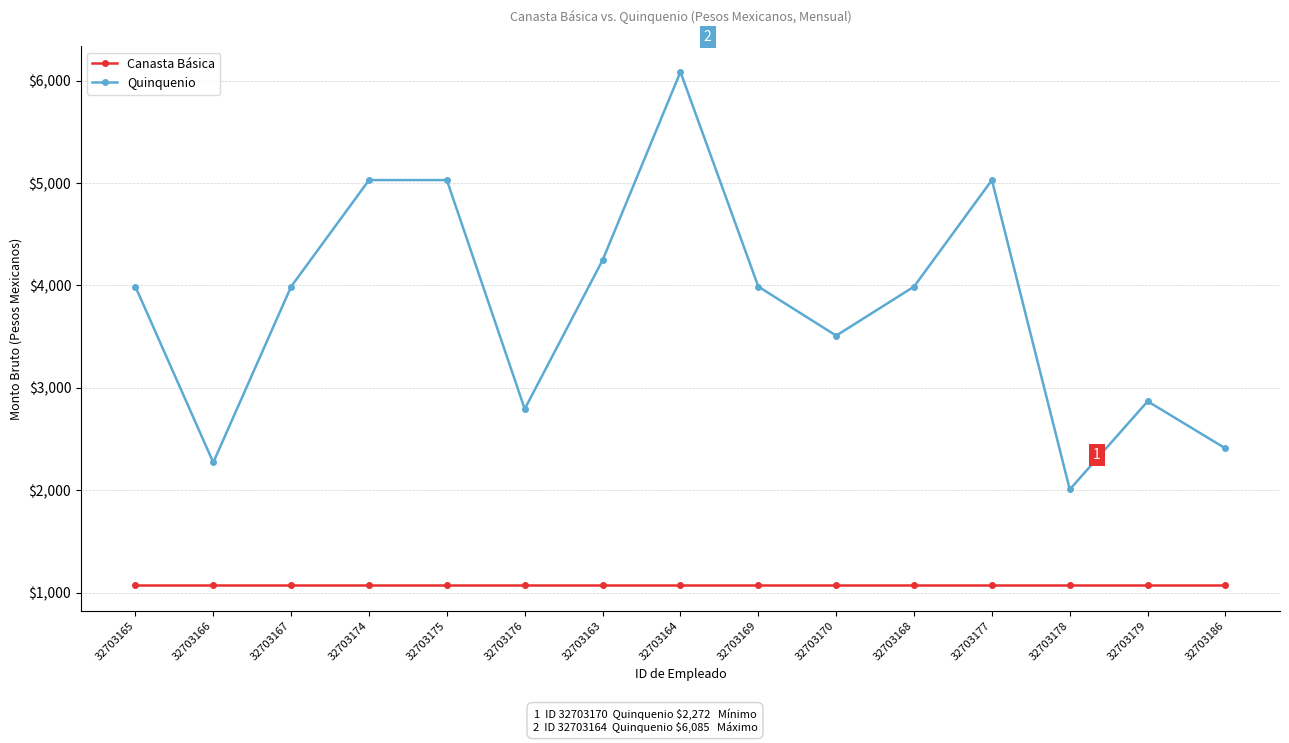

What is the label of the 1st point from the left?

32703165